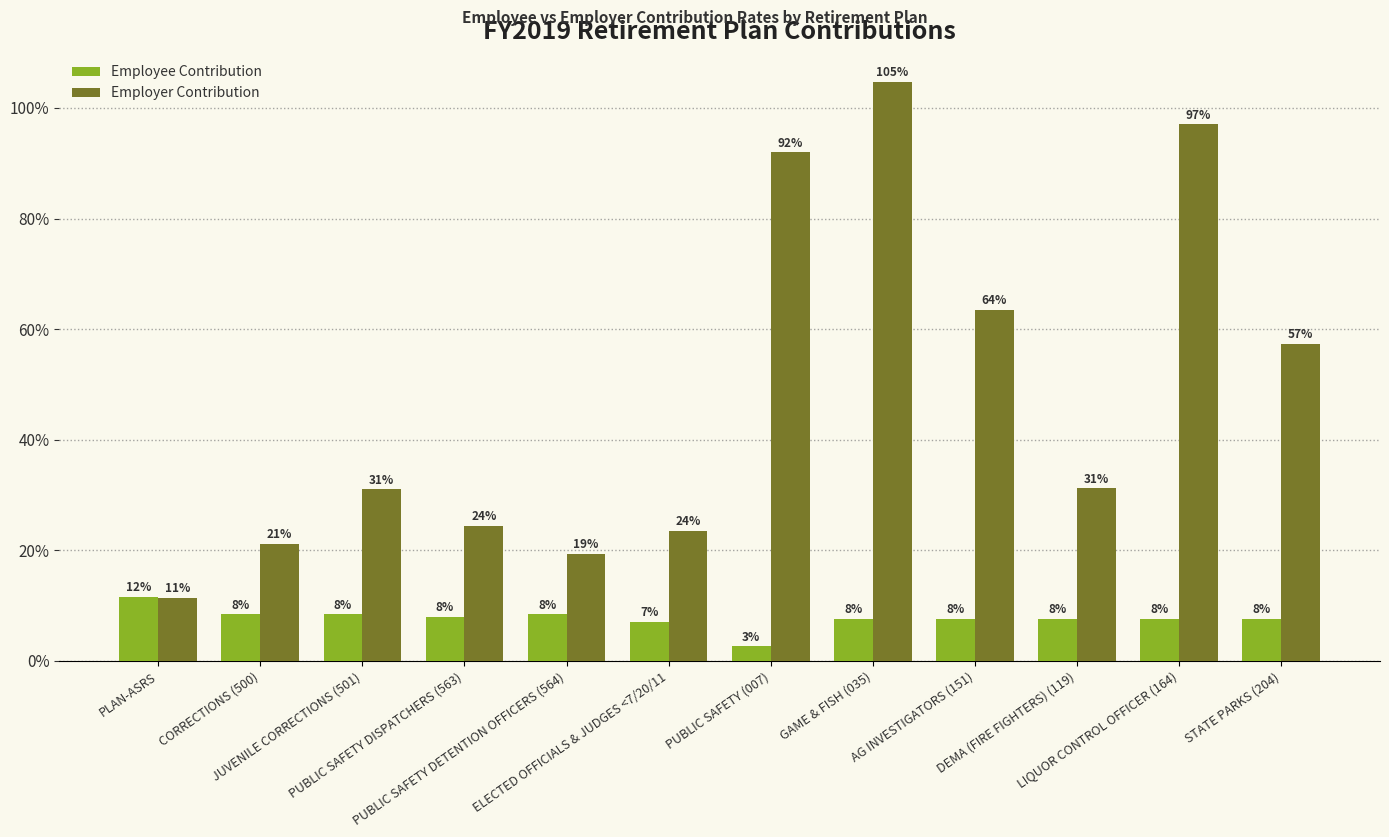

Are the bars horizontal?

No